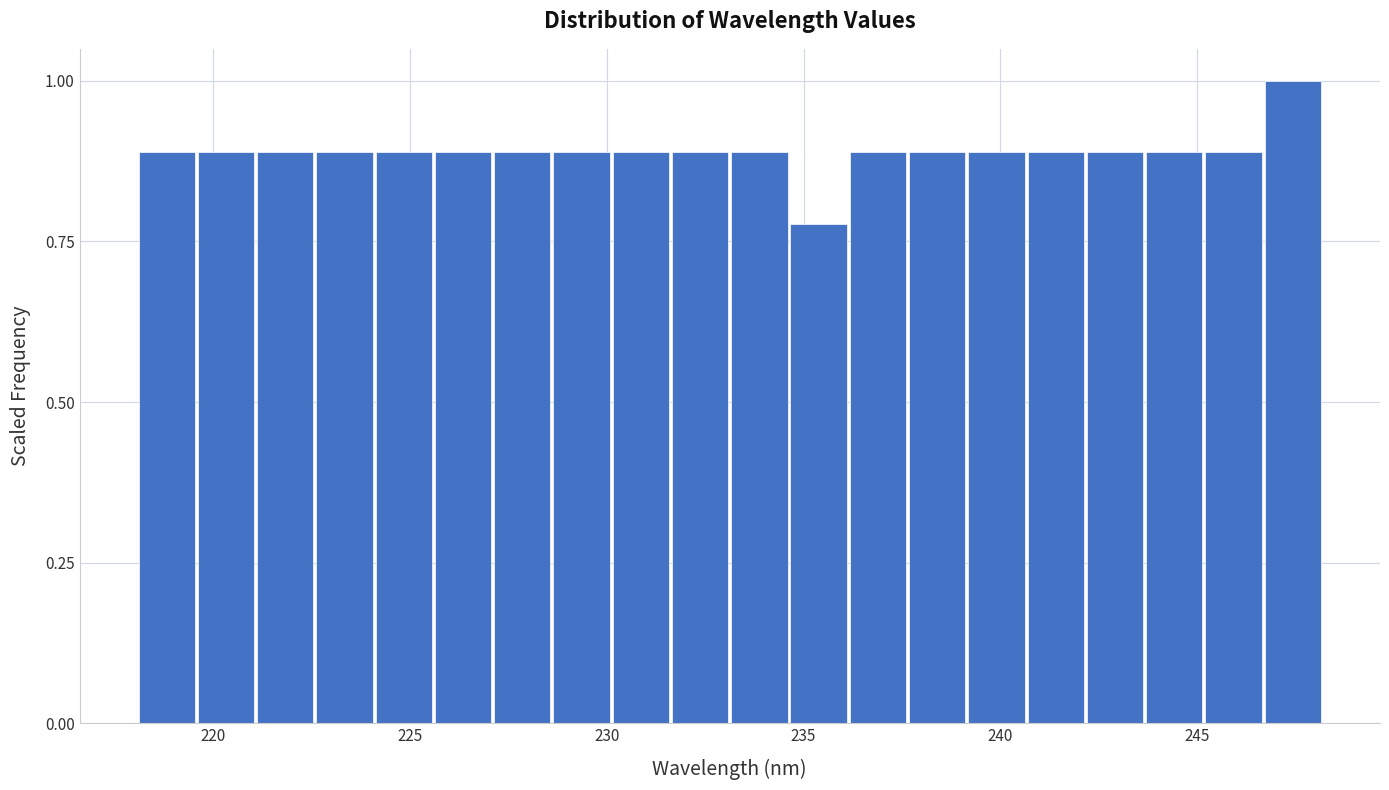

Read against the x-axis, roughly where is the centre of the tallest bar?

247.5